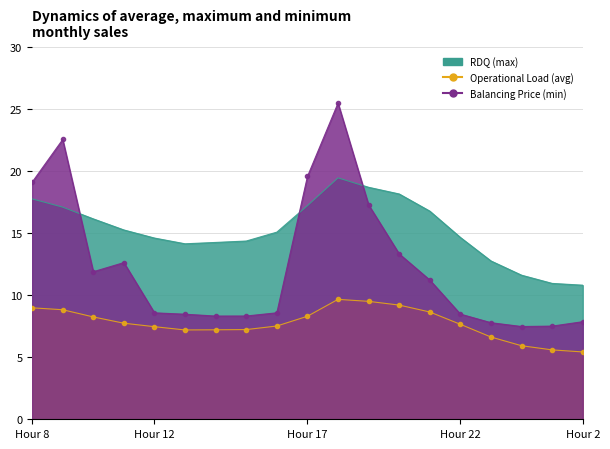

Is it true that Load Forecast MWh equals 11.7 at Hour 12?

False